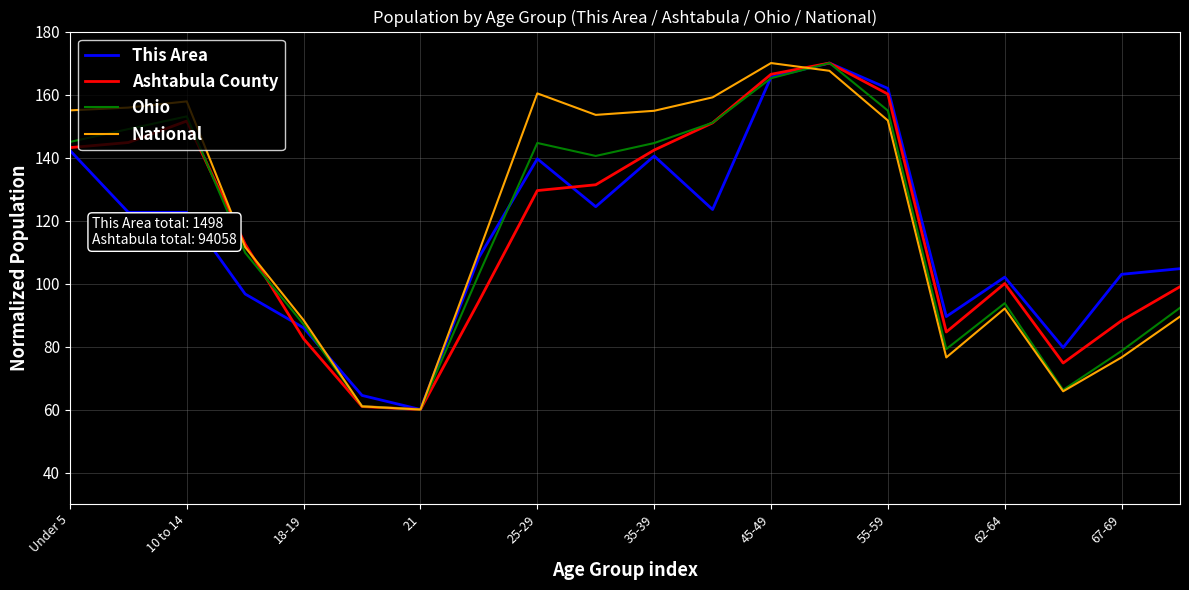

Which series has the largest total across all categories?

National